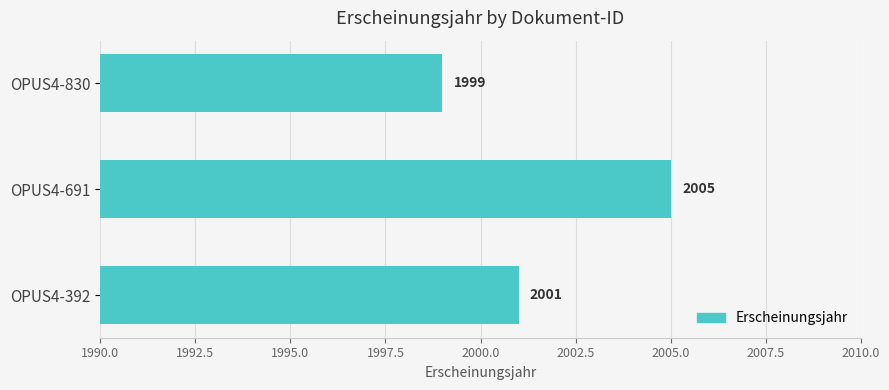

Count the values in the range 1999 to 2005.

3